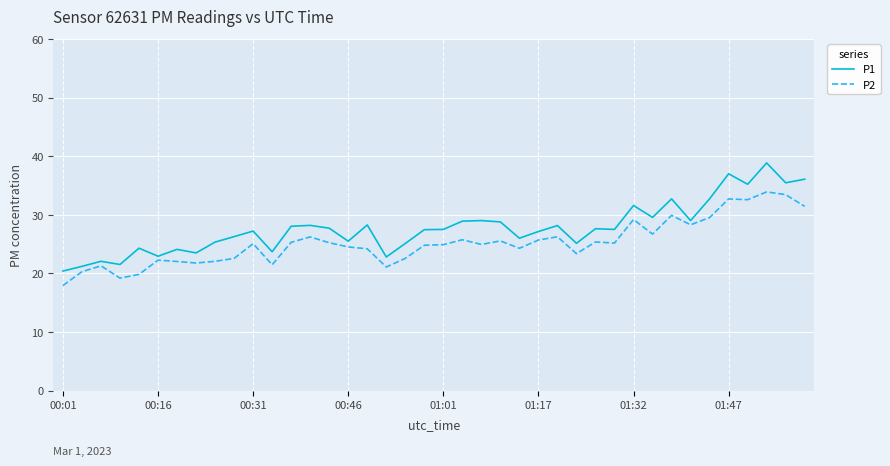

Count the number of categories in the chart.

40